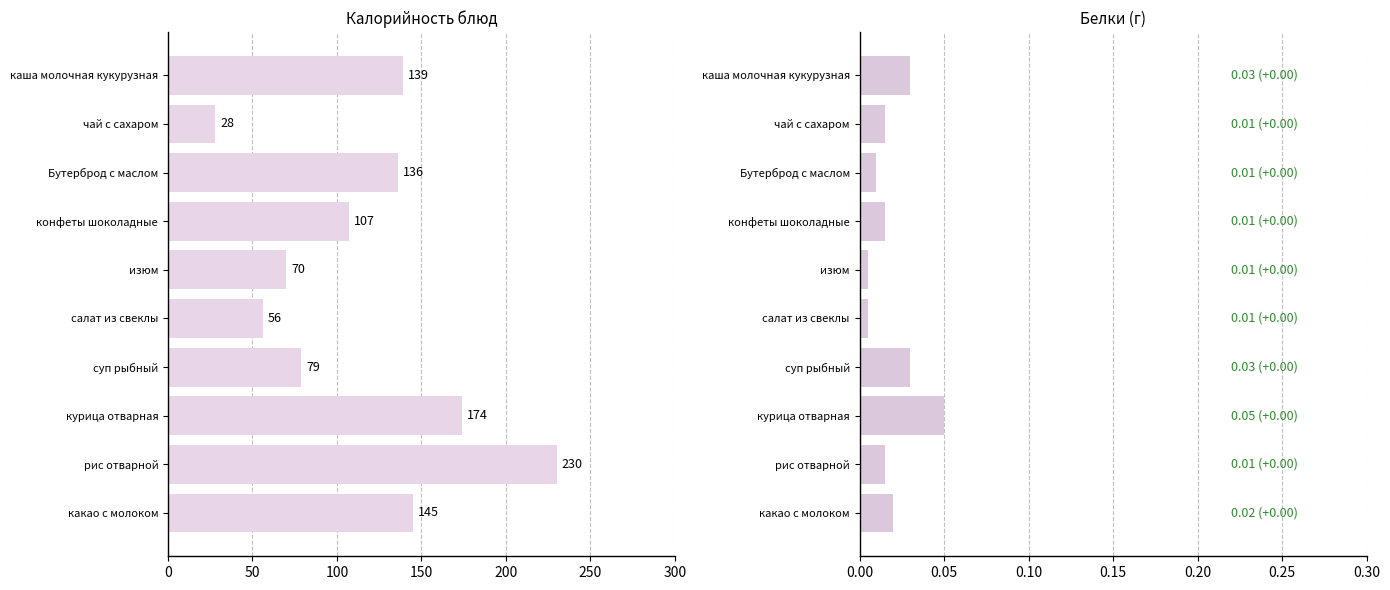

How many bars are there in total?

20